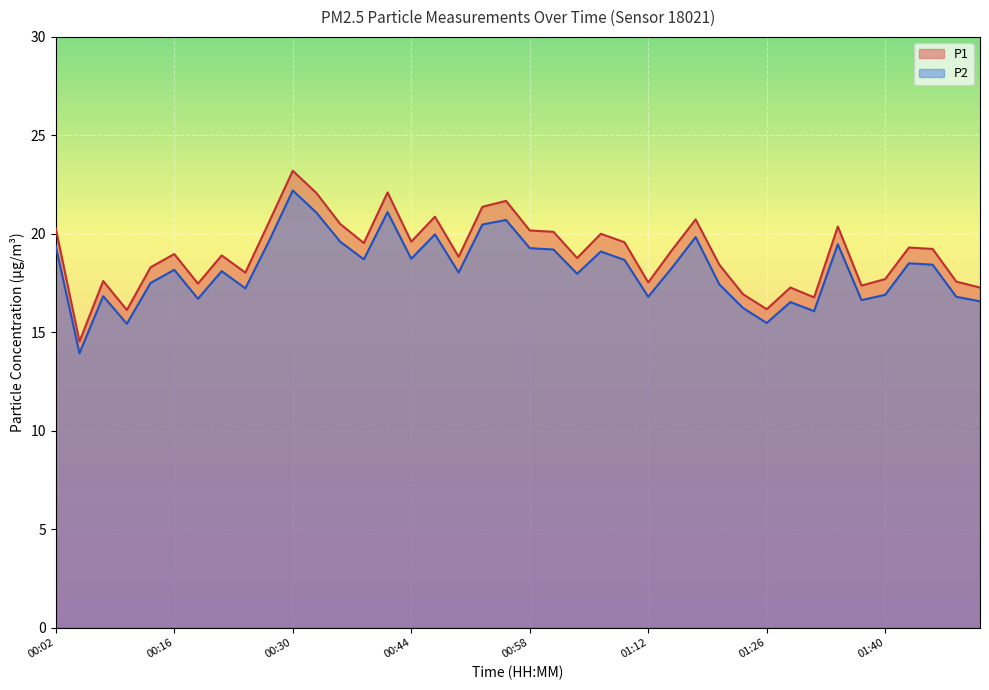

Where is the first local maximum for P2?

00:07